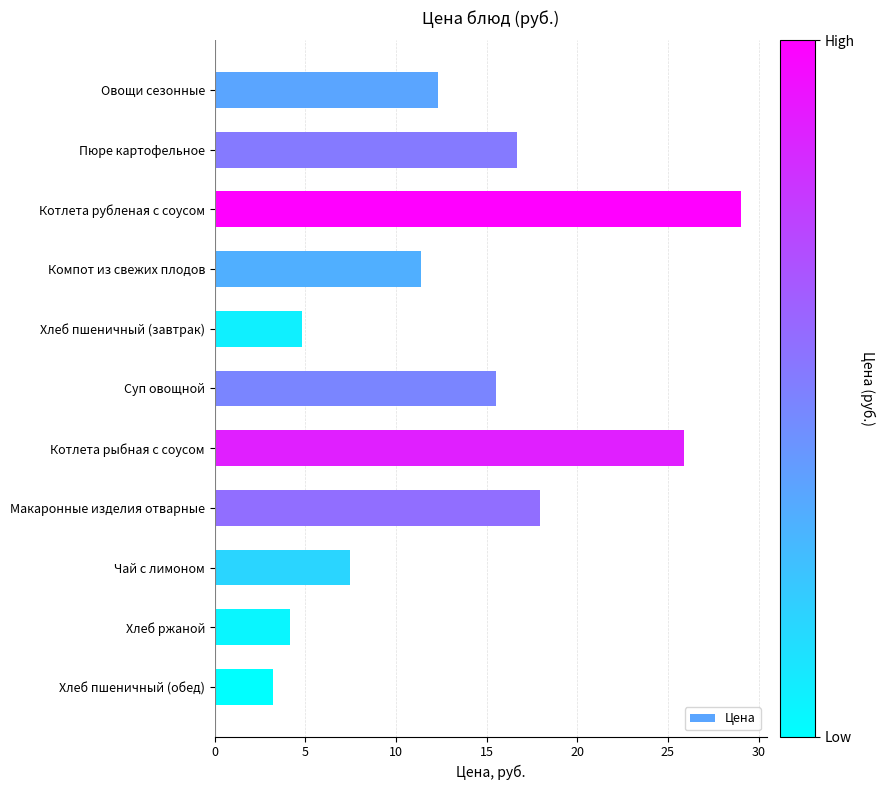

Reading top to bottom, extract all data points from this chart.

Овощи сезонные=12.3	Пюре картофельное=16.7	Котлета рубленая с соусом=29.0	Компот из свежих плодов=11.4	Хлеб пшеничный (завтрак)=4.8	Суп овощной=15.5	Котлета рыбная с соусом=25.9	Макаронные изделия отварные=17.9	Чай с лимоном=7.5	Хлеб ржаной=4.2	Хлеб пшеничный (обед)=3.2